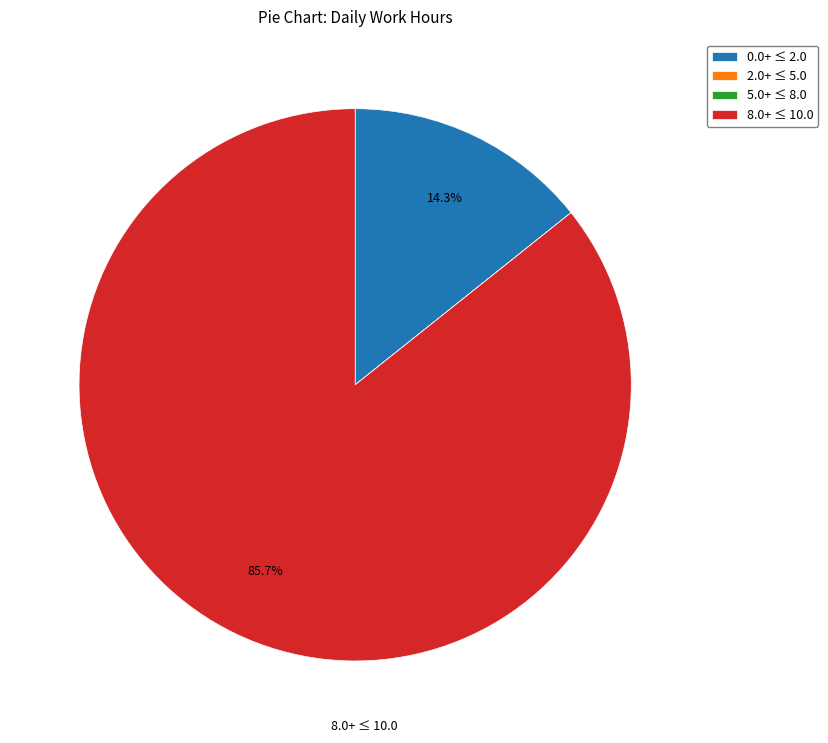

What portion of the pie excludes 0.0+ ≤ 2.0?

85.7%